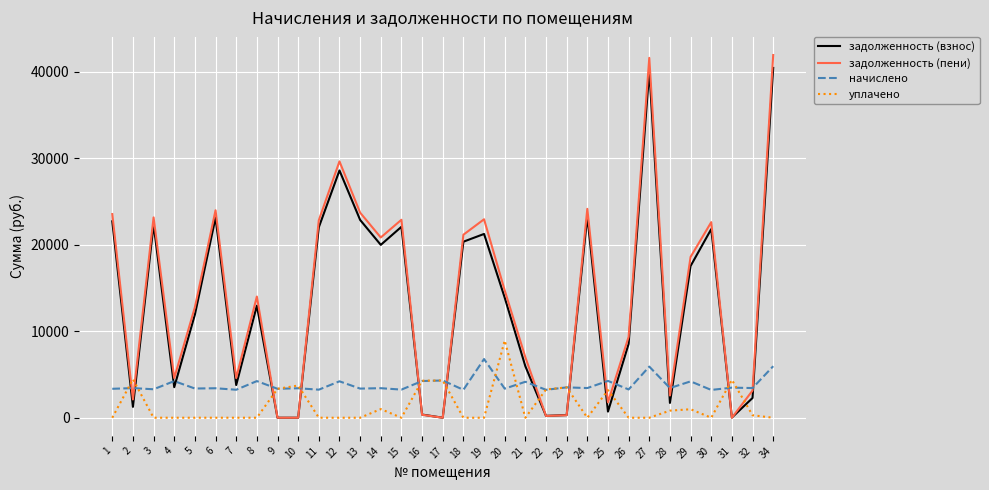

The задолженность (пени) series shows 20841.0 at 14. True or false?

True